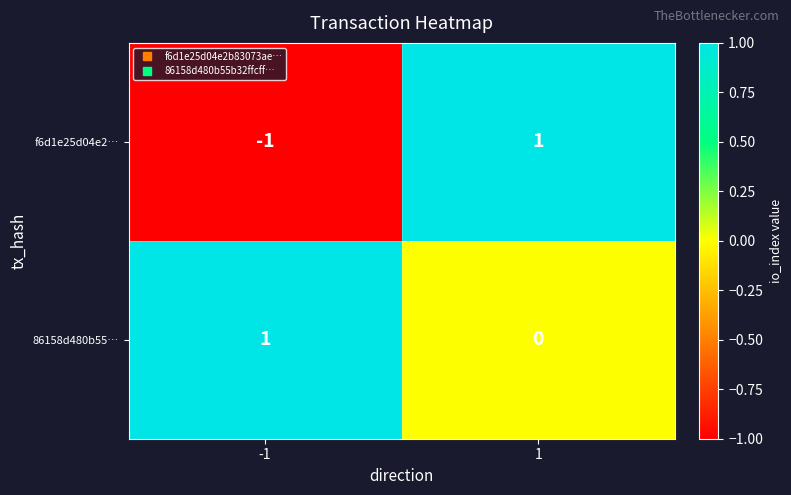

How many positive values does the 86158d480b55… series have?

1